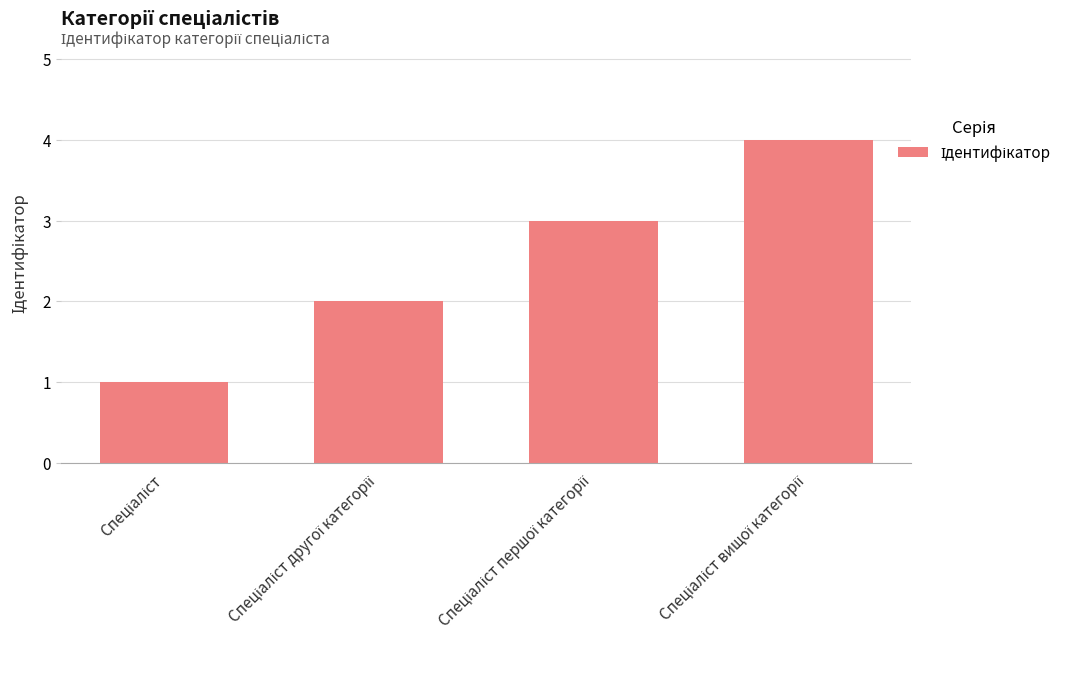

What is the maximum value shown in the chart?

4